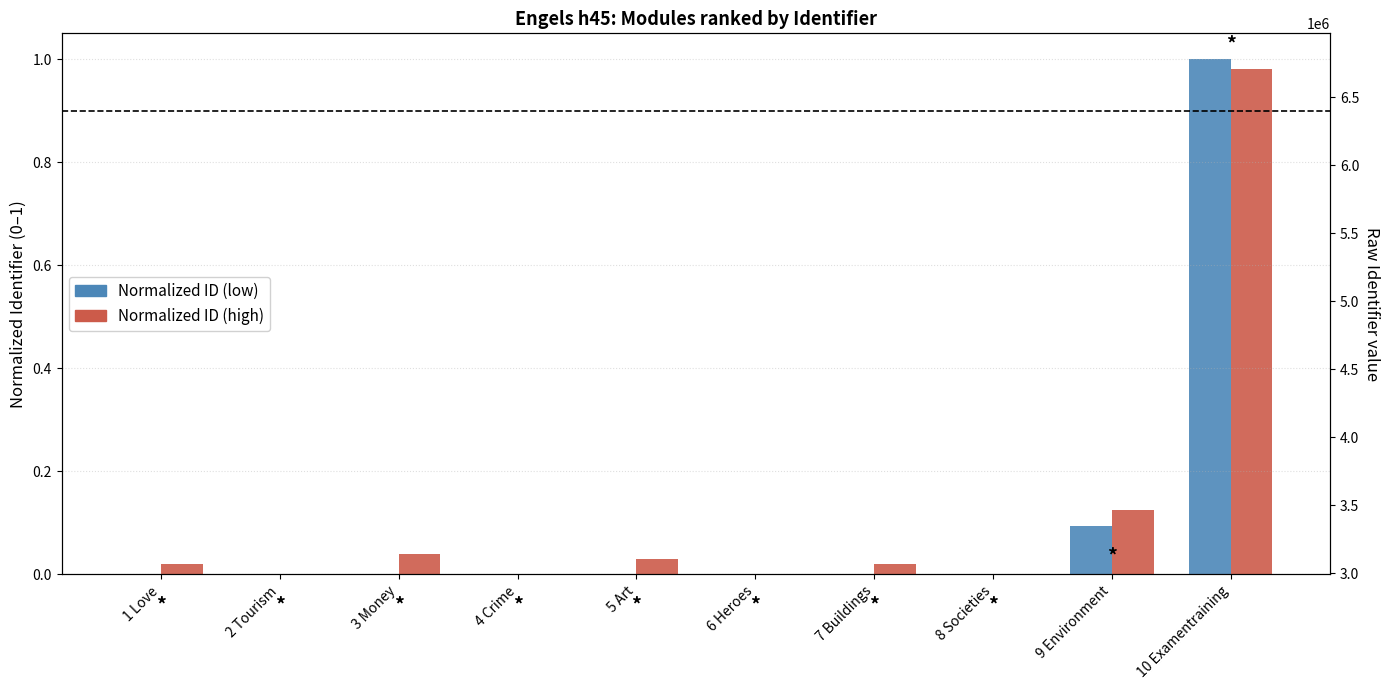

What are all the series names shown in the legend?

Normalized ID (low), Normalized ID (high)